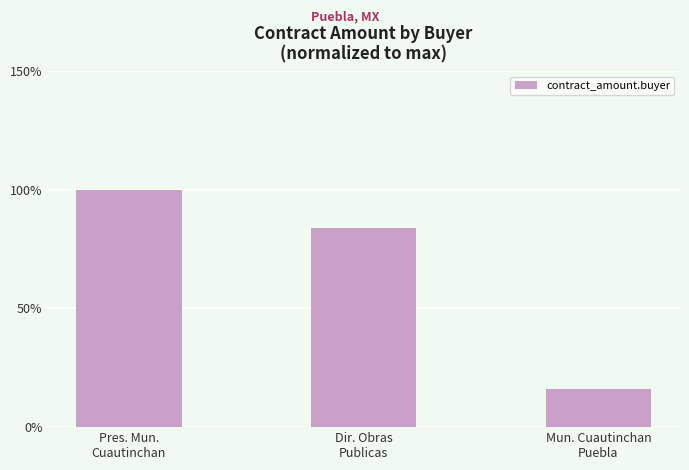

Which category has the lowest value across all series?

Mun. Cuautinchan
Puebla